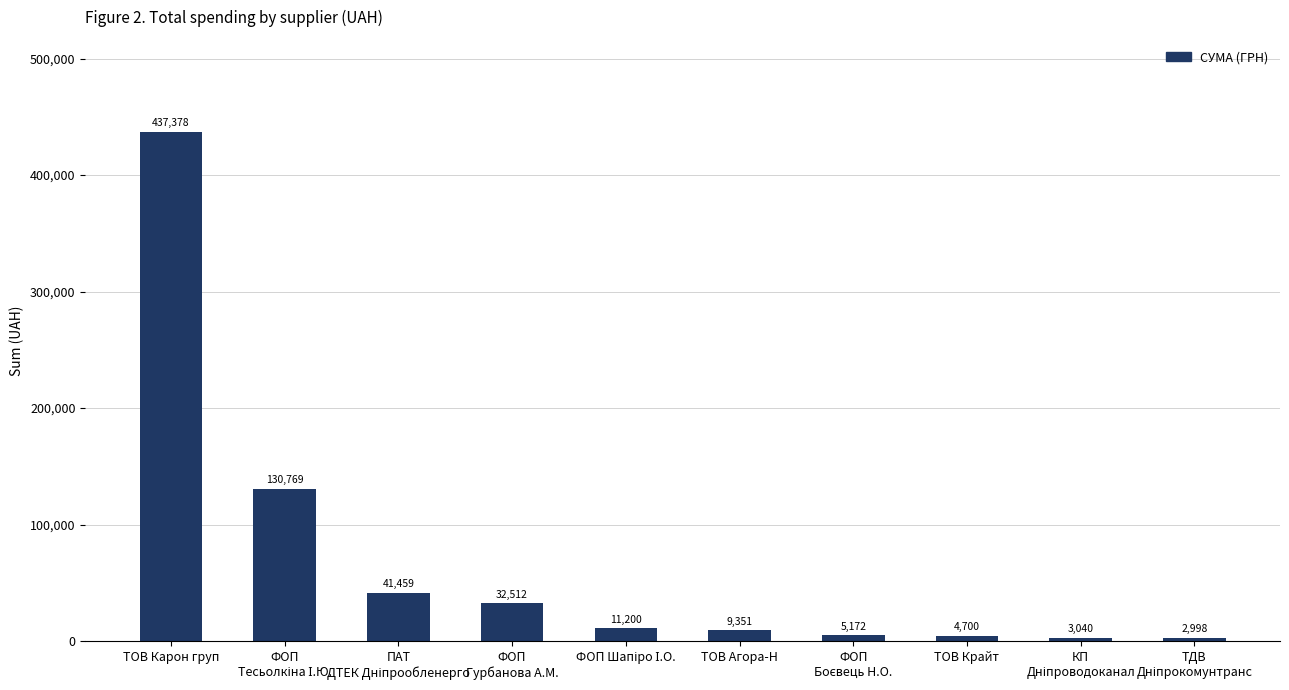

Between ТОВ Крайт and ТОВ Карон груп, which is larger?

ТОВ Карон груп